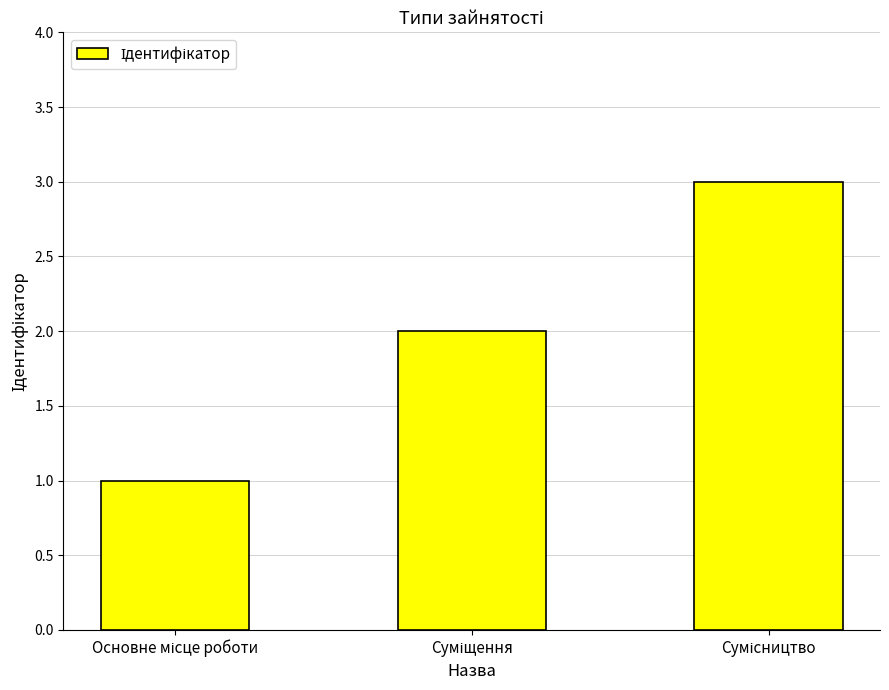

Count the number of categories in the chart.

3